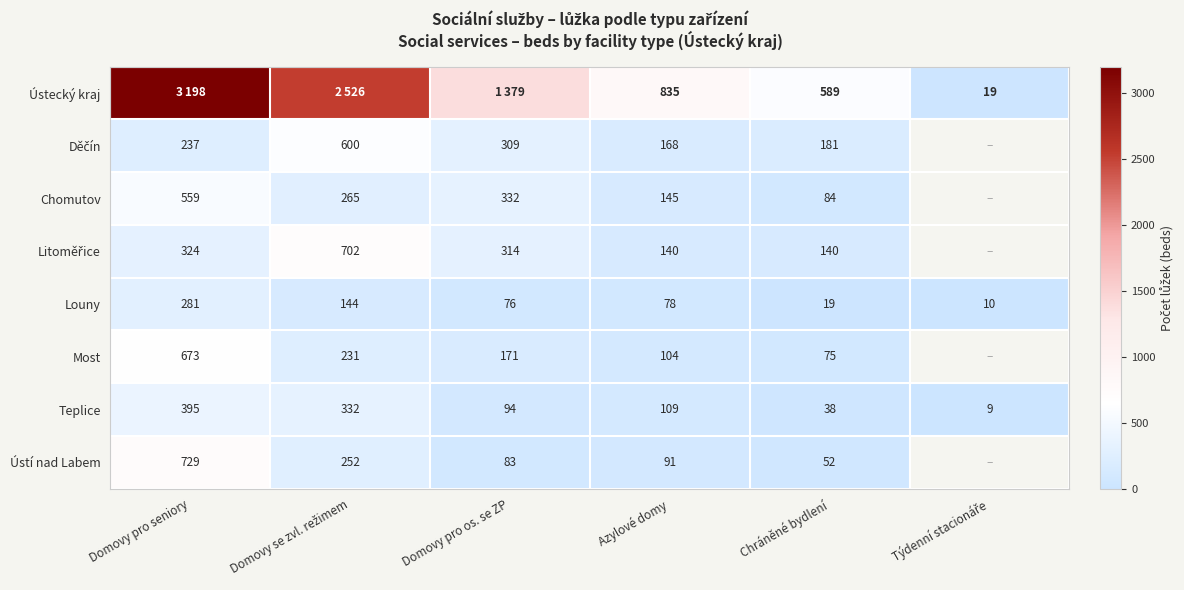

Which label corresponds to the largest value in the chart?

Domovy pro seniory